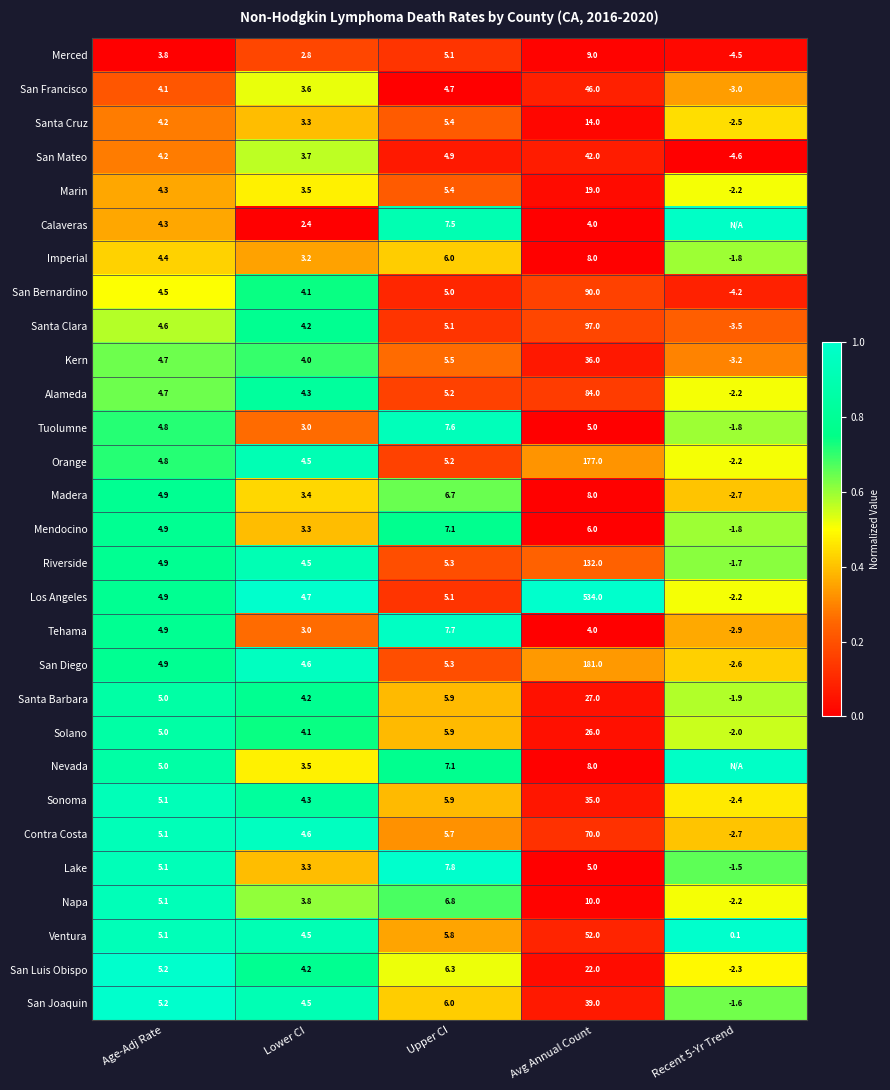

Which series changed the most between Upper CI and Avg Annual Count?

Los Angeles